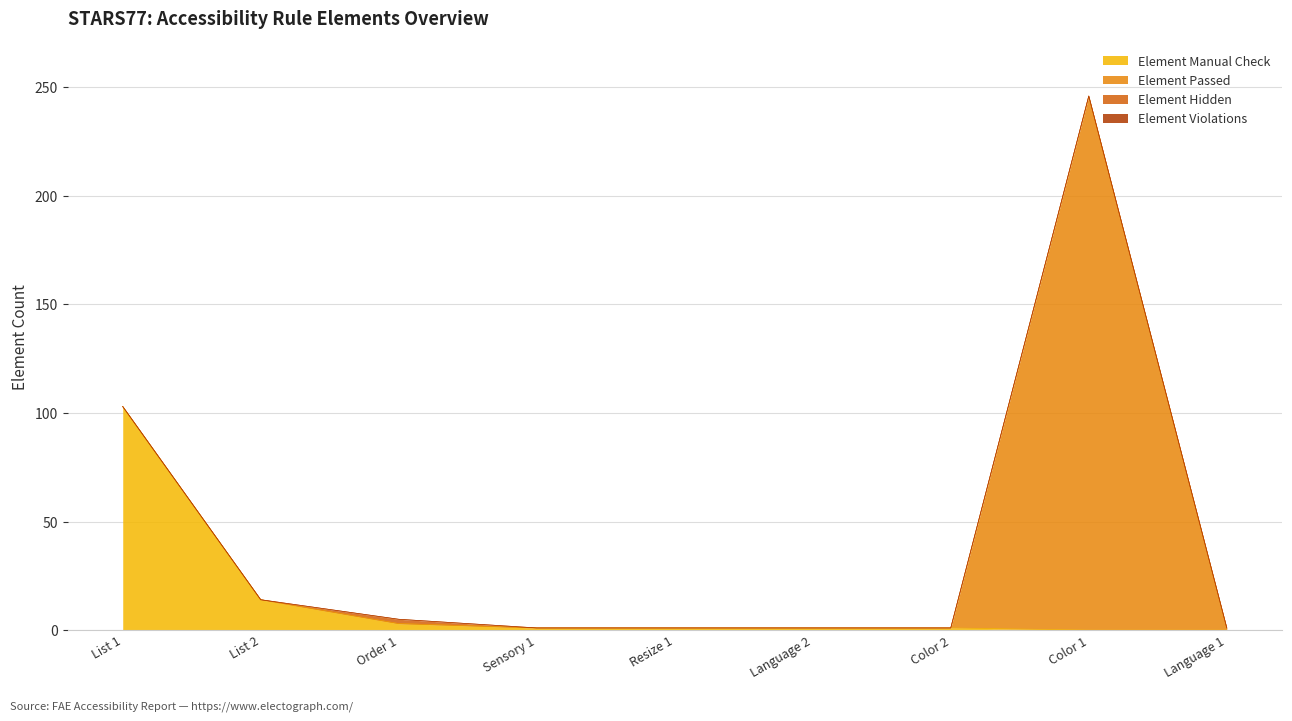

List the labels in order of Element Hidden value, largest first.

Order 1, List 1, List 2, Sensory 1, Resize 1, Language 2, Color 2, Color 1, Language 1